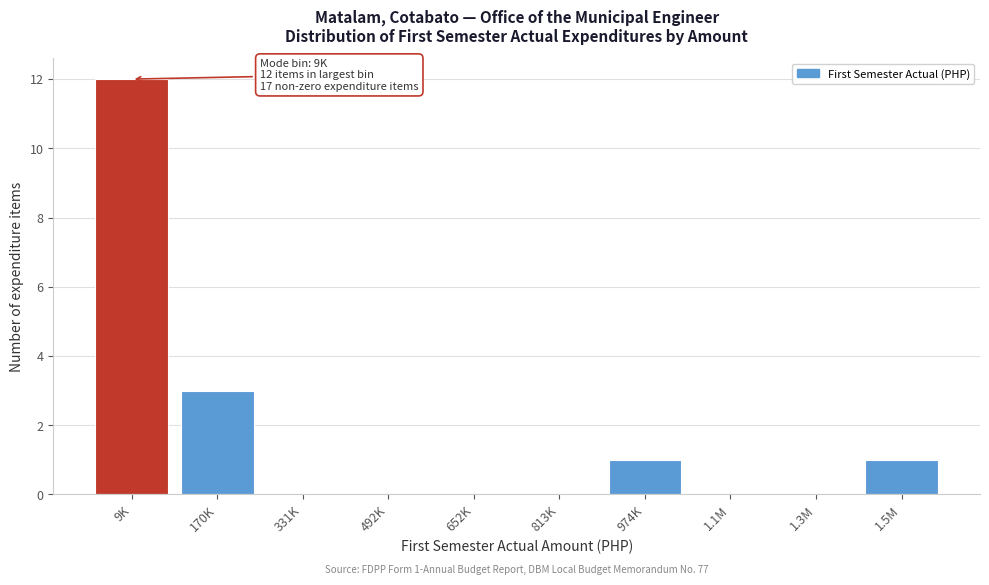

Reading left to right, list all the values displayed in this chart.

9K=12	170K=3	331K=0	492K=0	652K=0	813K=0	974K=1	1.1M=0	1.3M=0	1.5M=1